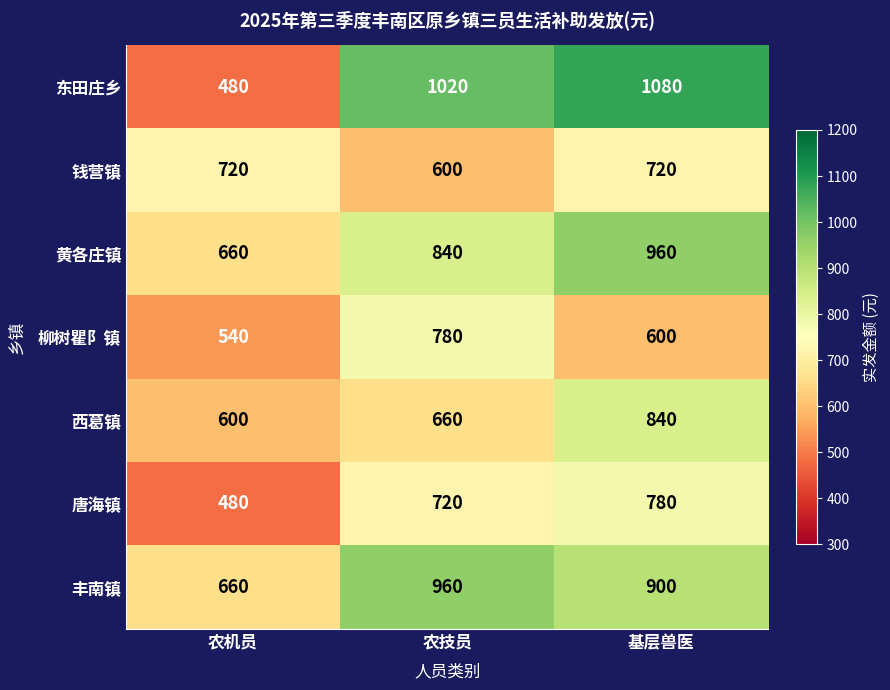

The value of 丰南镇 at 农技员 is 960. True or false?

True